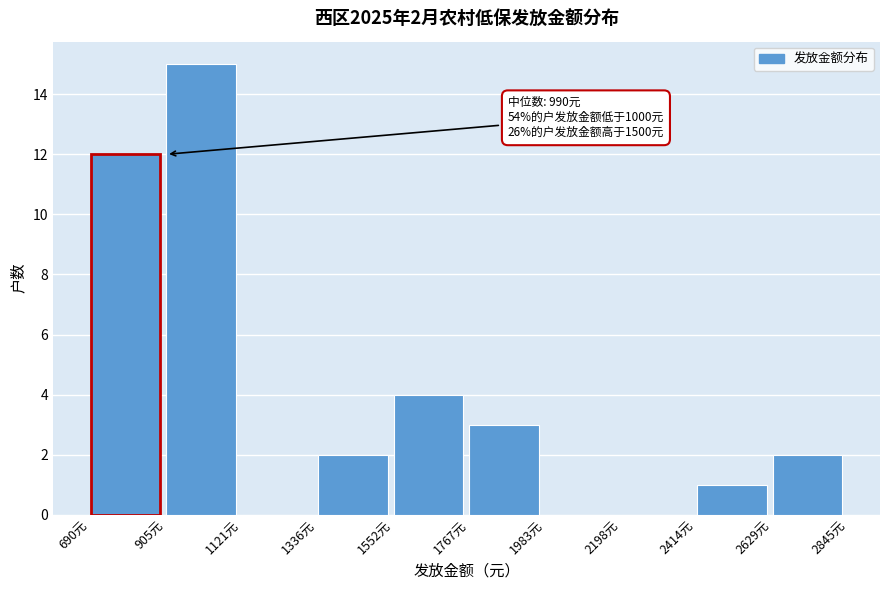

Over which range of the x-axis is the bar tallest?

900 to 1100